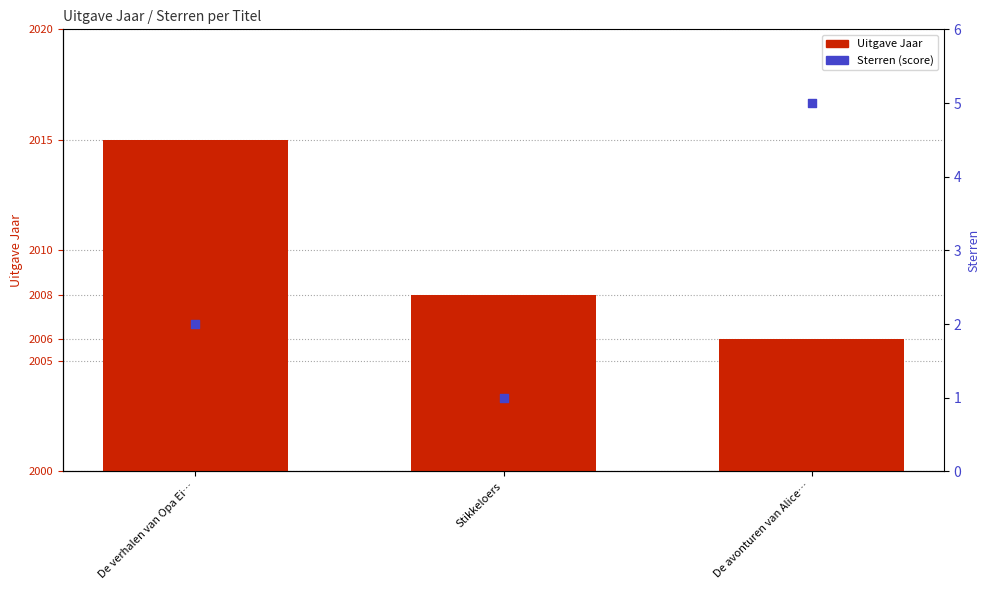

Which series contains the highest Y value?

Uitgave Jaar